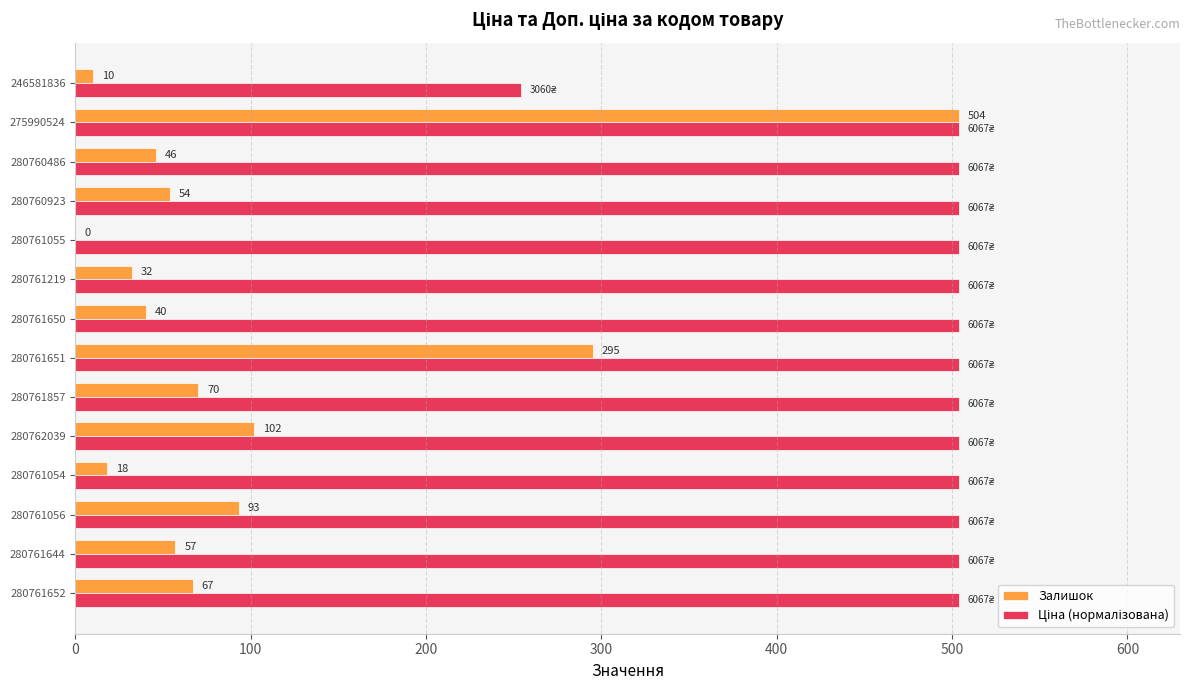

Is it true that Залишок equals 10.0 at 246581836?

True